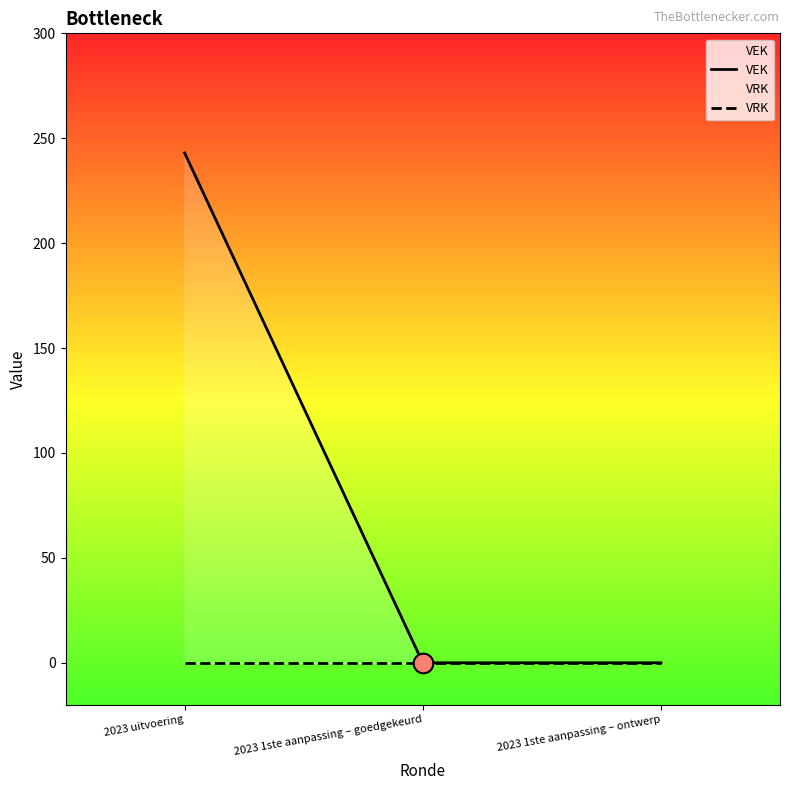

At which category is the sum across all series the highest?

2023 uitvoering